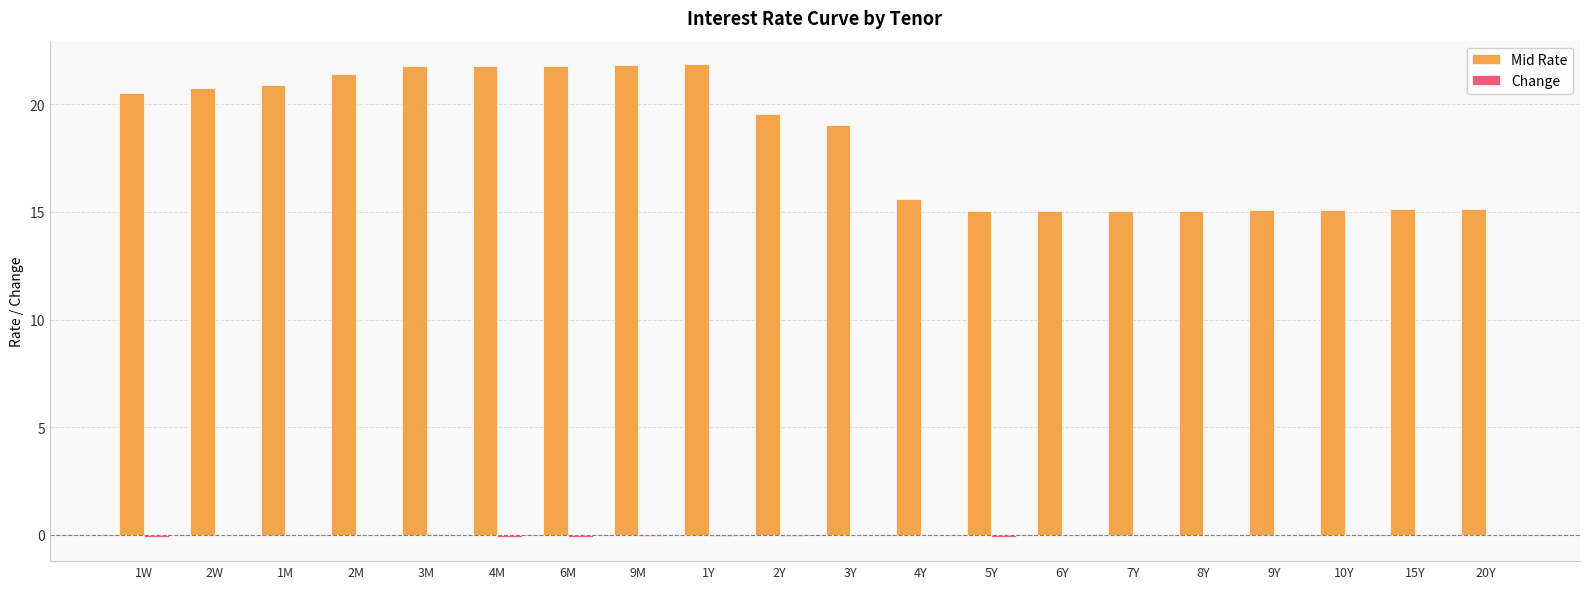

Count the number of categories in the chart.

20